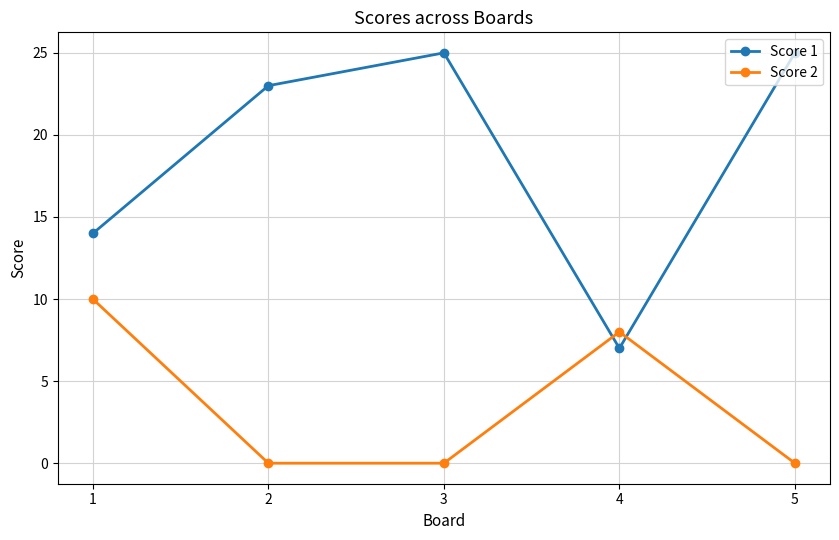

Reading left to right, transcribe all the data shown in this chart.

Score 1: 1=14	2=23	3=25	4=7	5=25
Score 2: 1=10	2=0	3=0	4=8	5=0